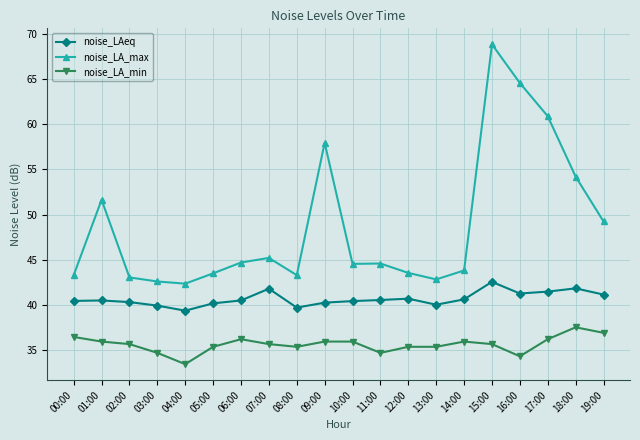

Rank the series by their average value, from highest to lowest.

noise_LA_max, noise_LAeq, noise_LA_min